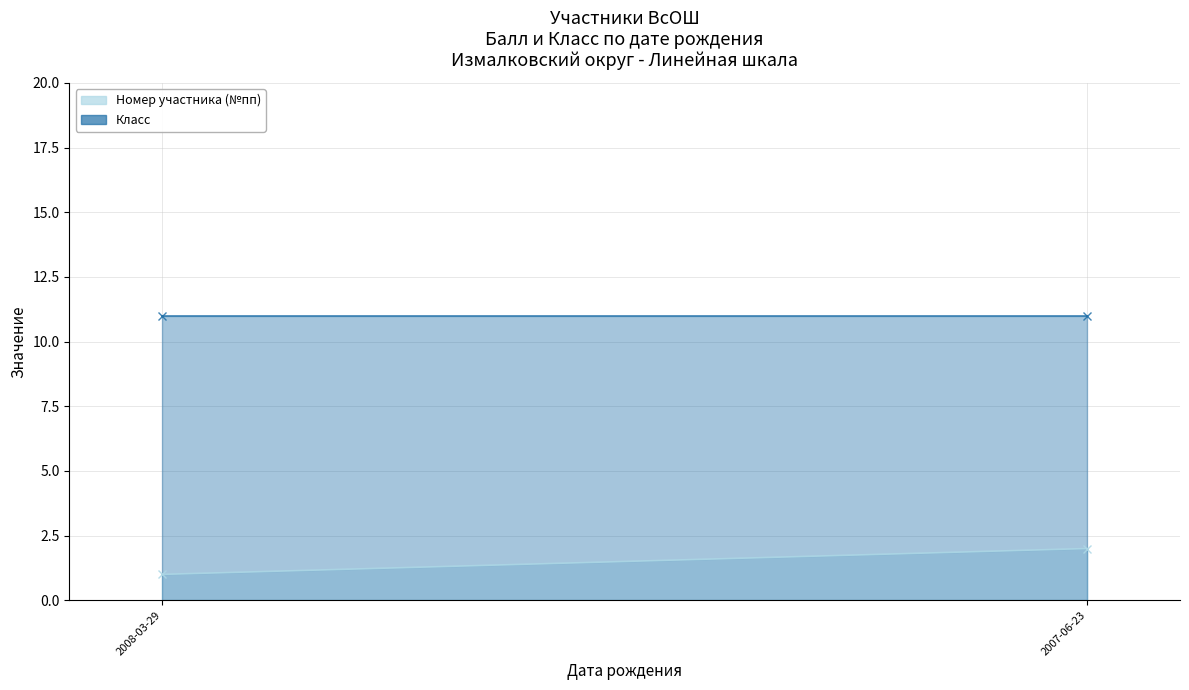

Does the chart display data point markers on the line(s)?

No